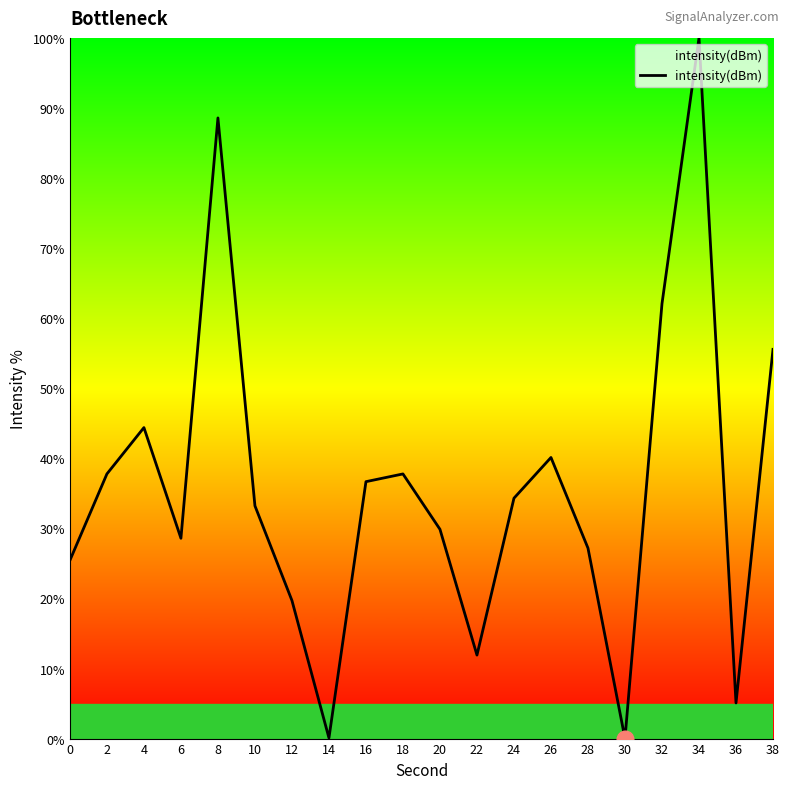

Is it true that the value at 18 is 62.8?

False